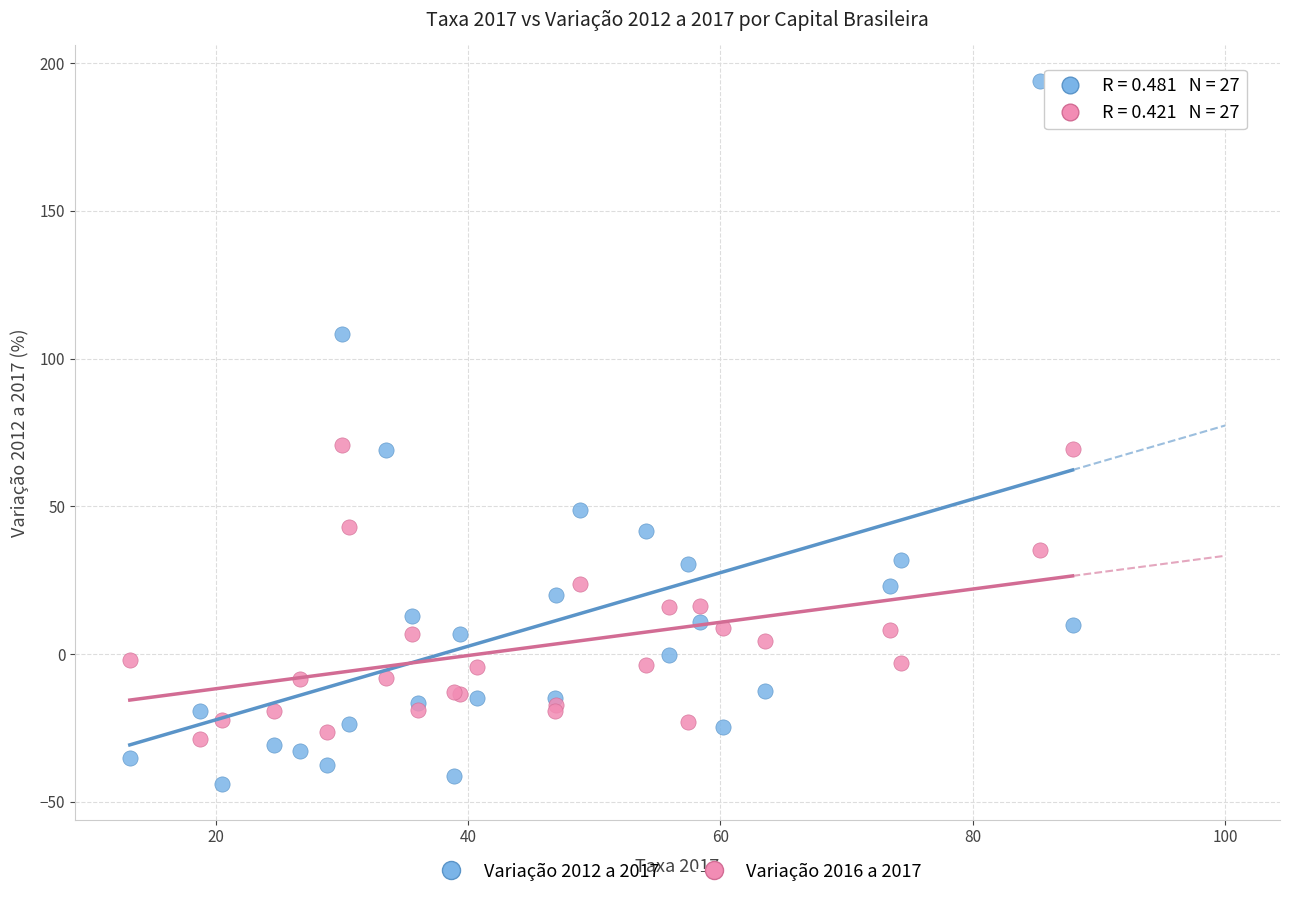

Which series contains the lowest Y value?

Variação 2012 a 2017